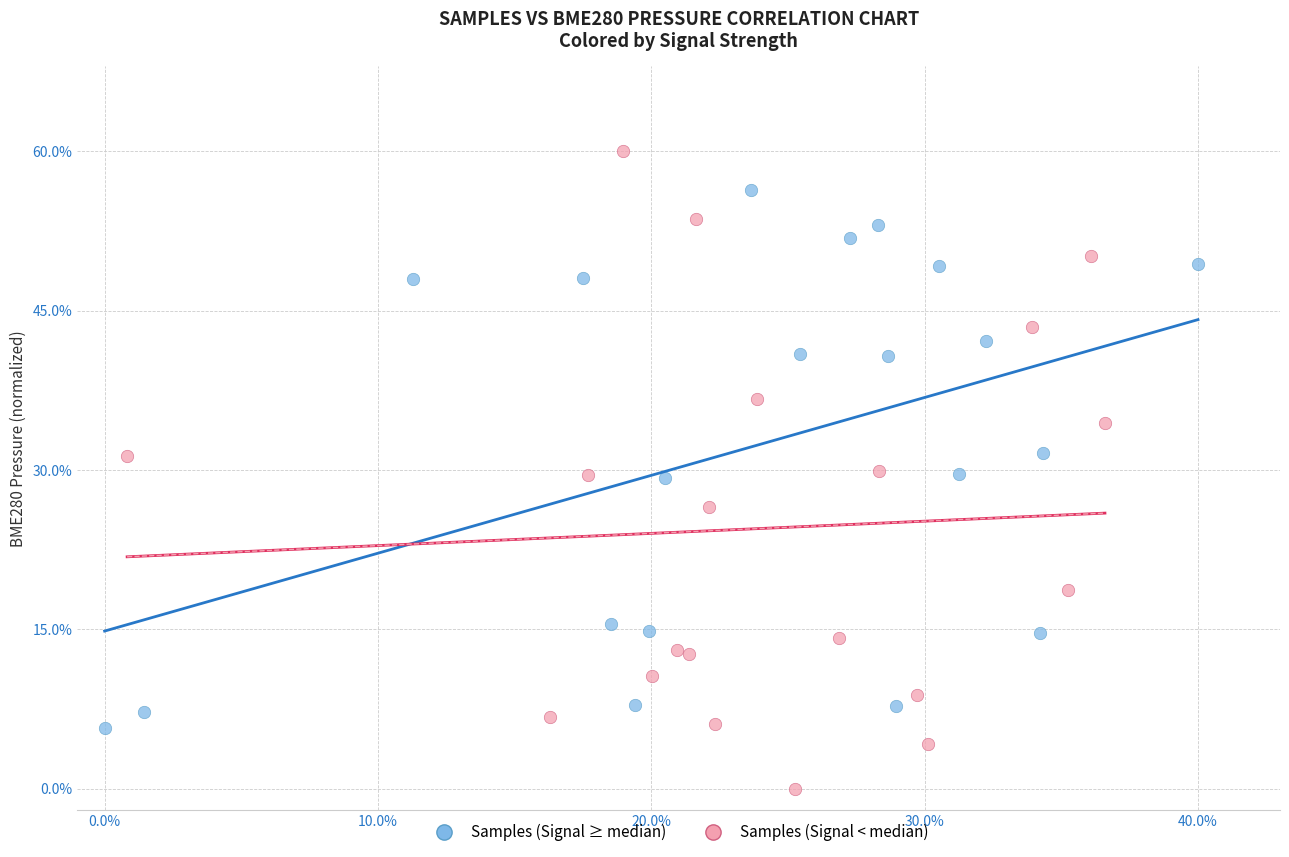

Which series reaches the minimum Y coordinate?

Samples (Signal < median)